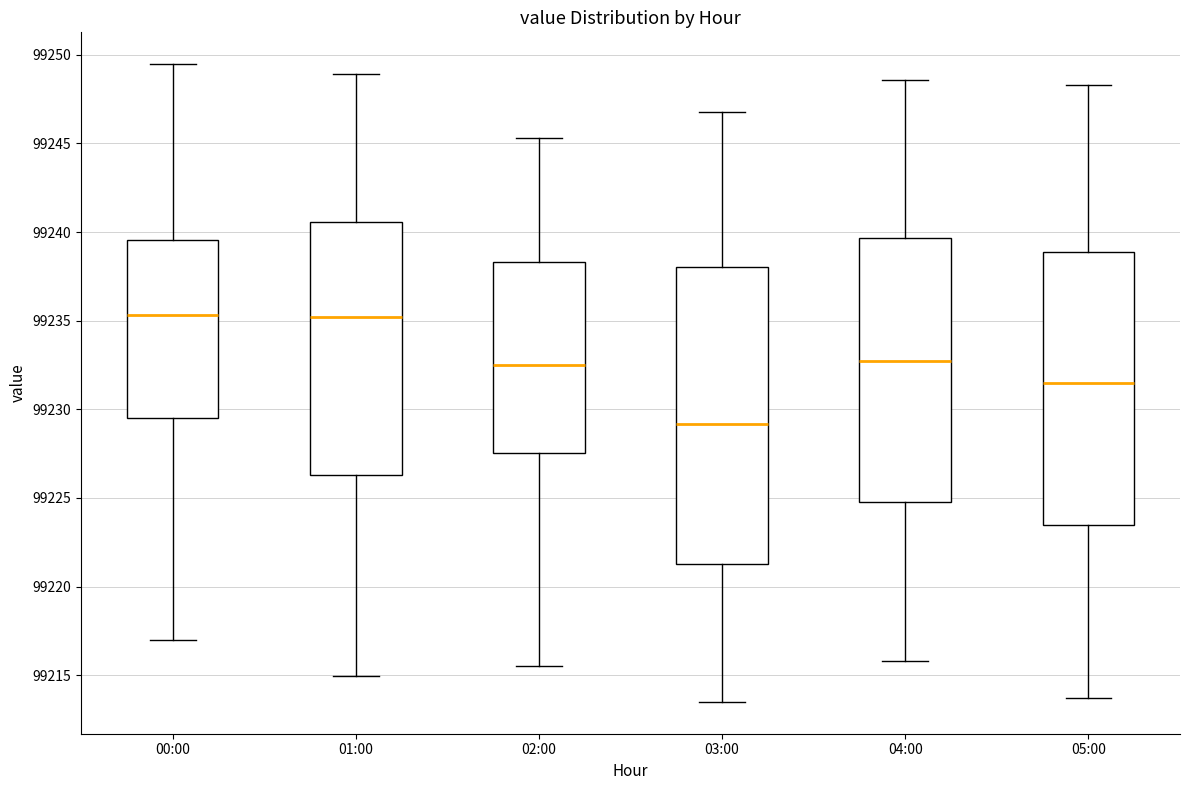

Comparing the boxes themselves (not the whiskers), which one is the tallest?

03:00